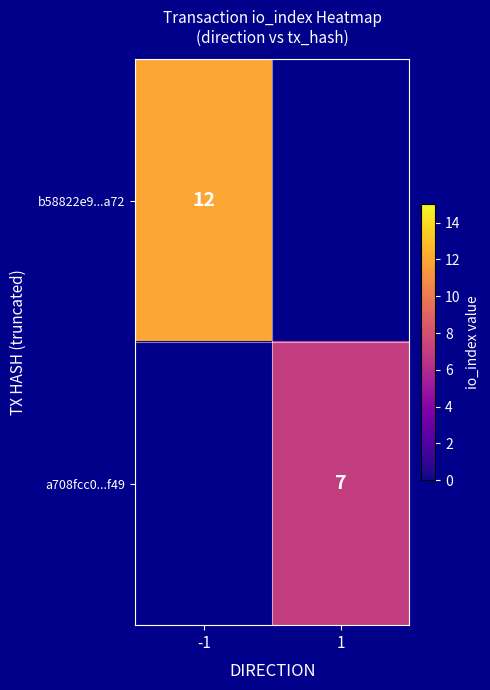

Is the value of a708fcc0...f49 at 1 greater than the value of b58822e9...a72 at -1?

No